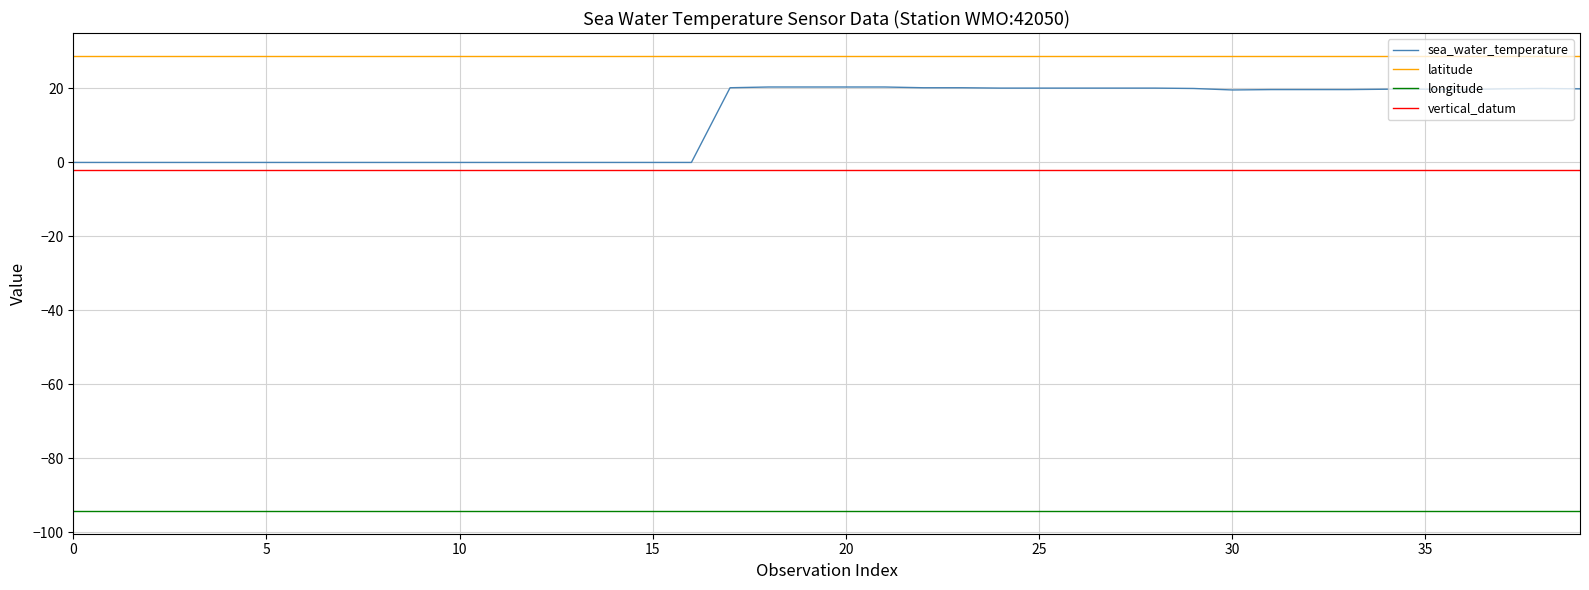

What is the highest value of the latitude series?

28.8